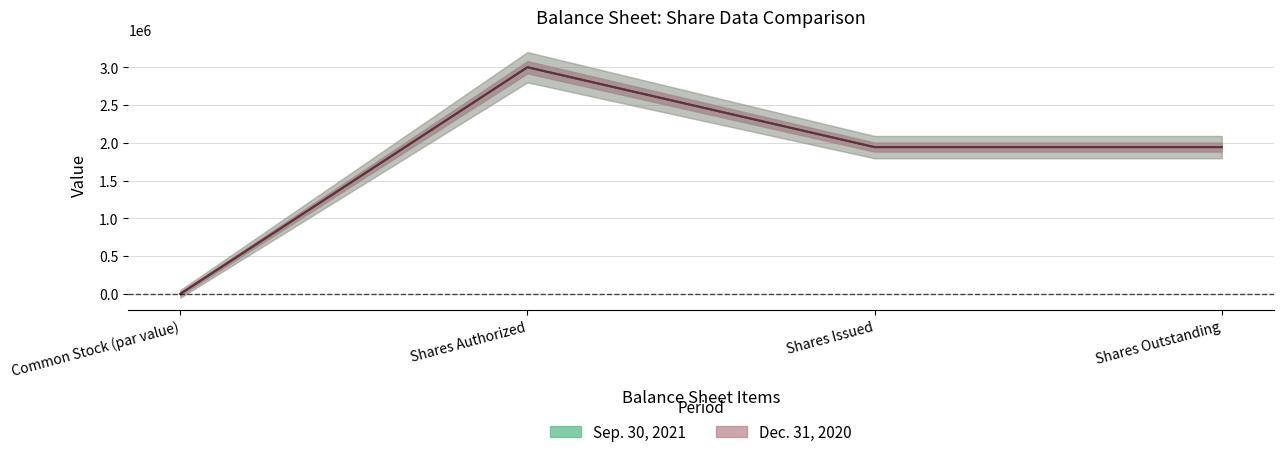

At Common Stock (par value), list the series in order from smallest to largest.

Sep. 30, 2021, Dec. 31, 2020